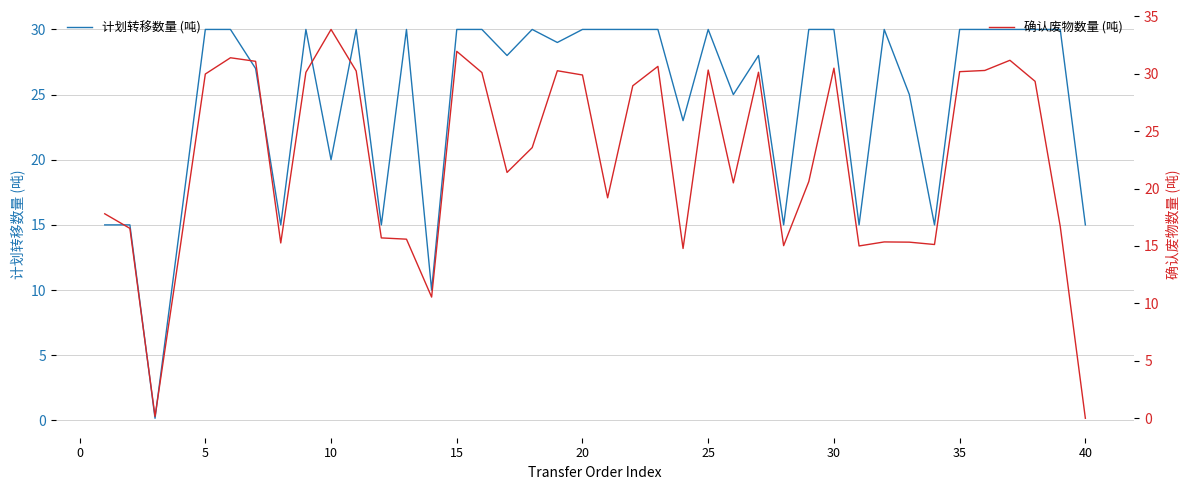

Reading left to right, what are all the values shown in this chart?

计划转移数量 (吨): 15.0	15.0	0.2	15.0	30.0	30.0	27.0	15.0	30.0	20.0	30.0	15.0	30.0	10.0	30.0	30.0	28.0	30.0	29.0	30.0	30.0	30.0	30.0	23.0	30.0	25.0	28.0	15.0	30.0	30.0	15.0	30.0	25.0	15.0	30.0	30.0	30.0	30.0	30.0	15.0
确认废物数量 (吨): 17.8	16.5	0.2	14.9	30.0	31.4	31.1	15.3	30.1	33.8	30.2	15.7	15.6	10.6	31.9	30.1	21.4	23.6	30.2	29.9	19.2	28.9	30.6	14.8	30.3	20.5	30.1	15.0	20.6	30.5	15.0	15.3	15.3	15.1	30.2	30.3	31.2	29.3	16.7	0.0